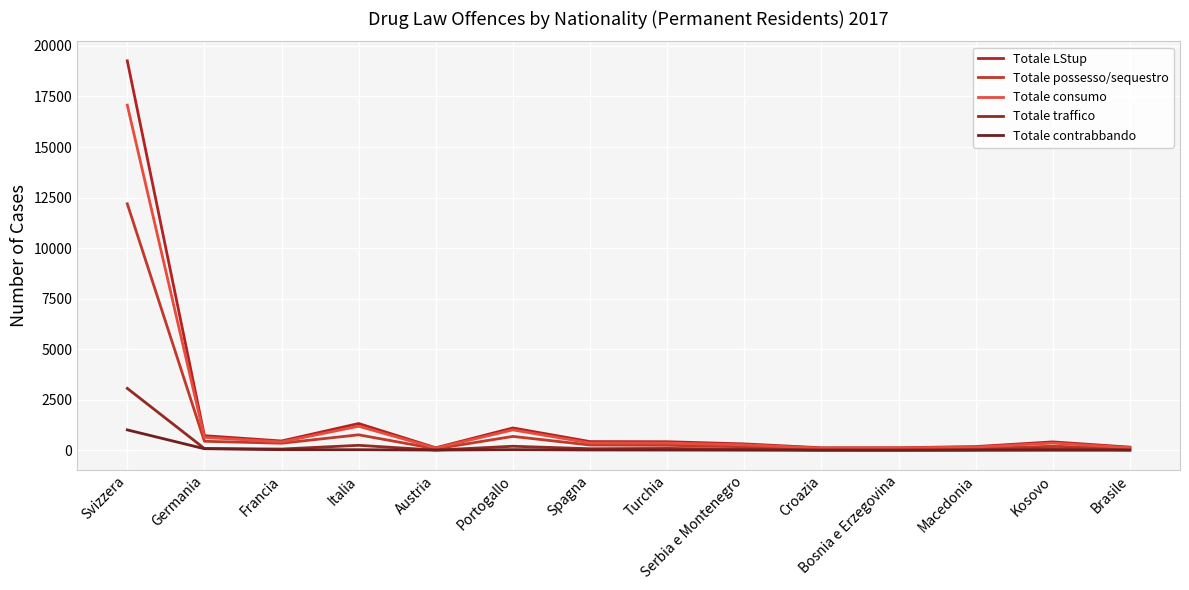

Which series has the widest spread of values?

Totale LStup